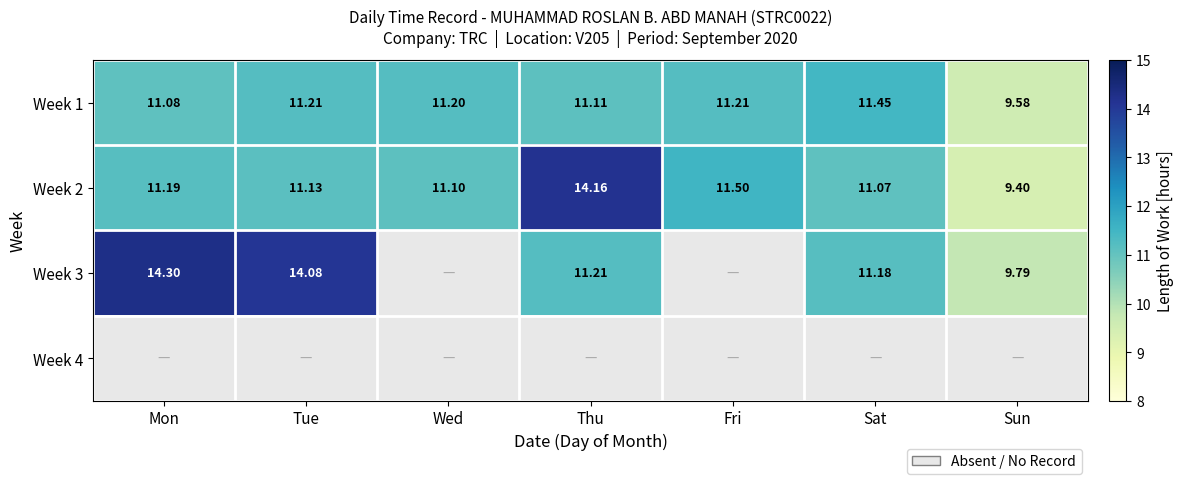

What is the spread (max minus min) of values at Thu?

3.1